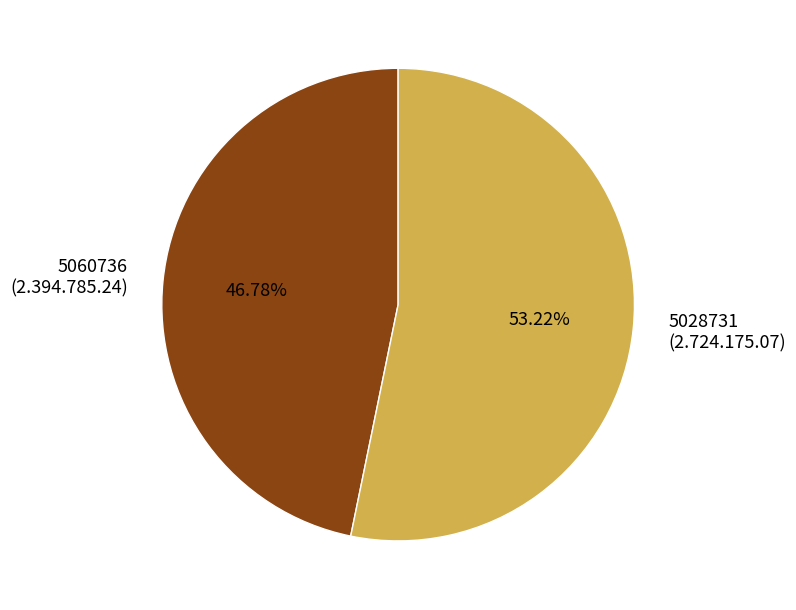

What is the total percentage of 5060736 and 5028731?

100.0%